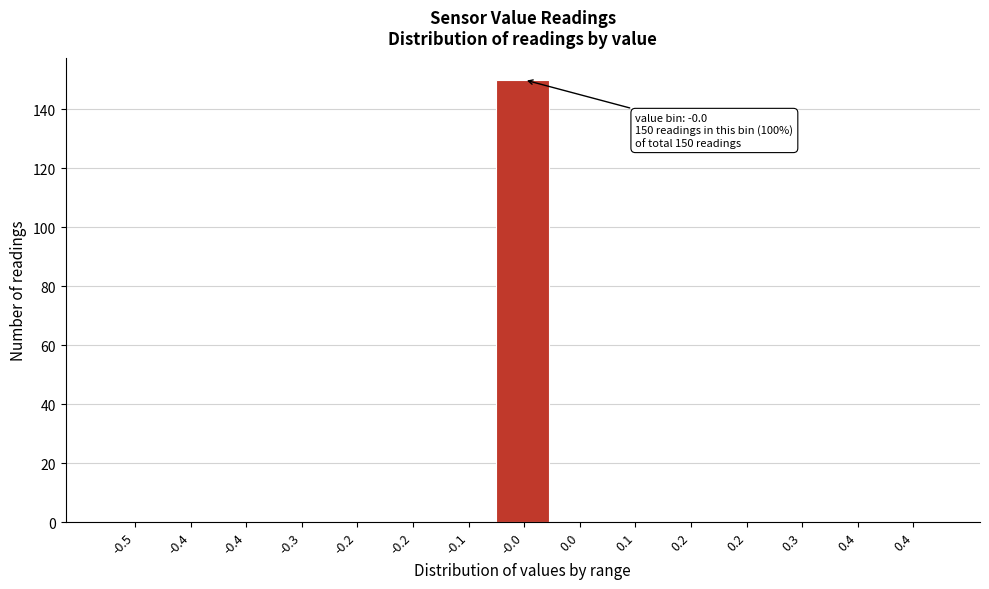

Are the bars horizontal?

No